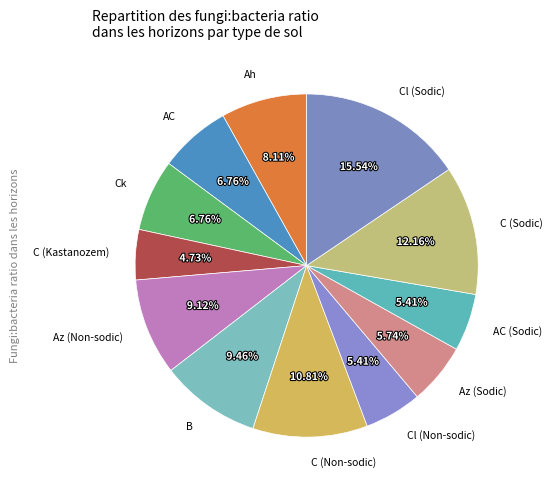

Is there a majority slice in this chart?

No